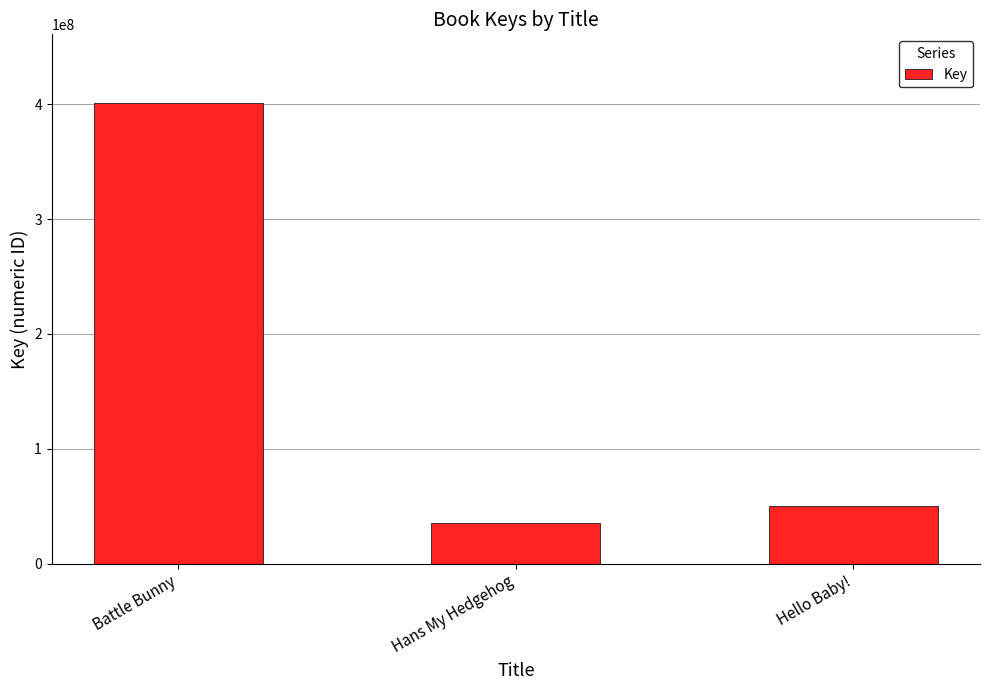

What is the minimum value shown in the chart?

35558941